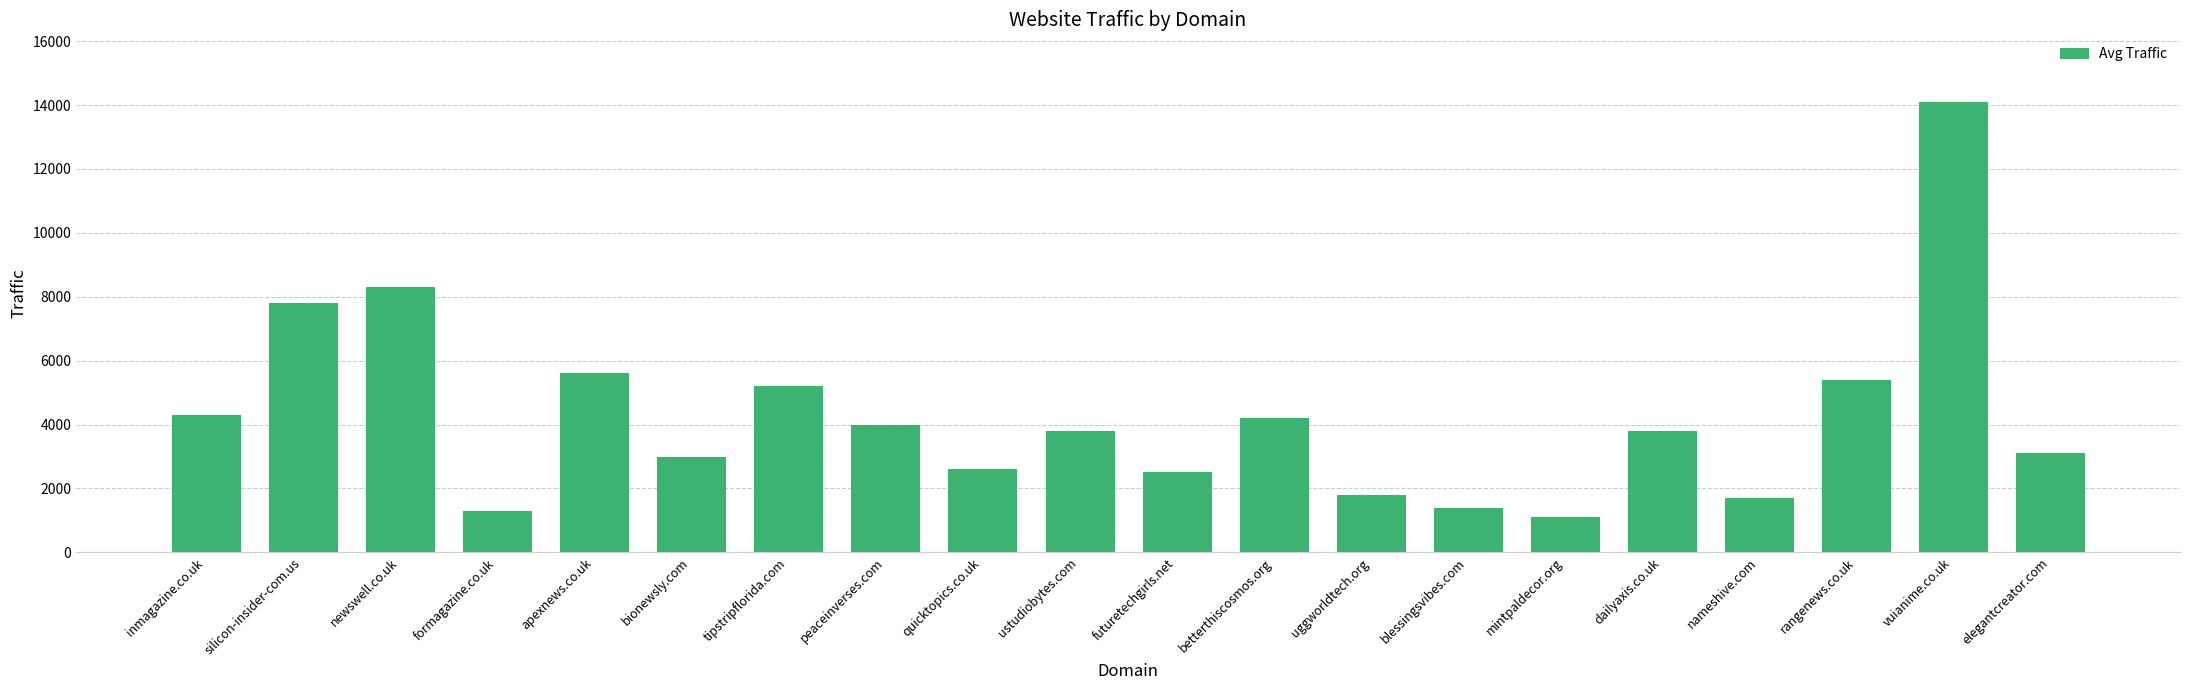

What is the greatest value displayed?

14100